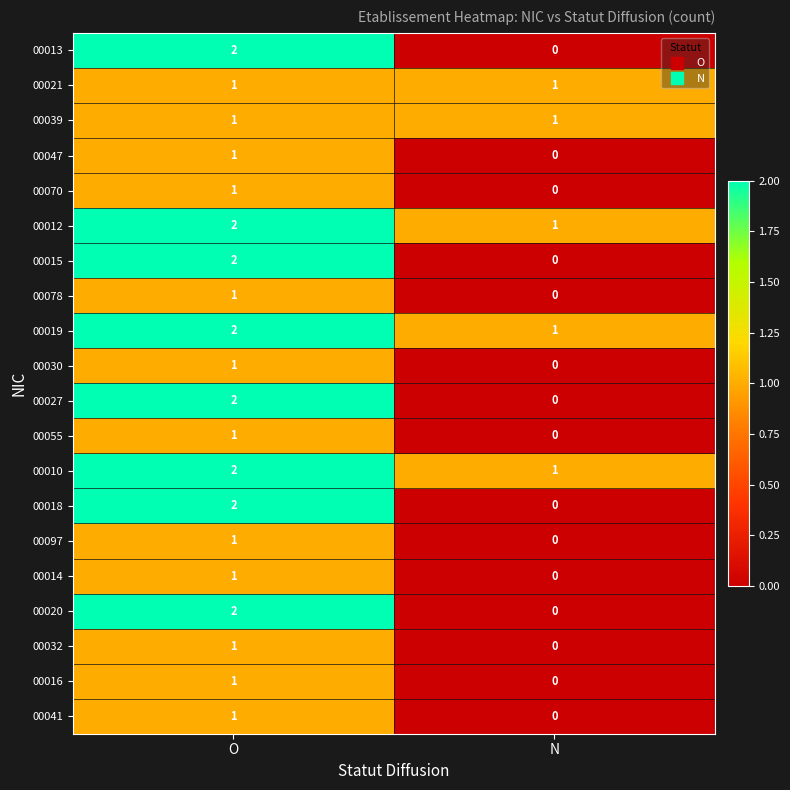

Is it true that 00078 equals 2 at O?

False